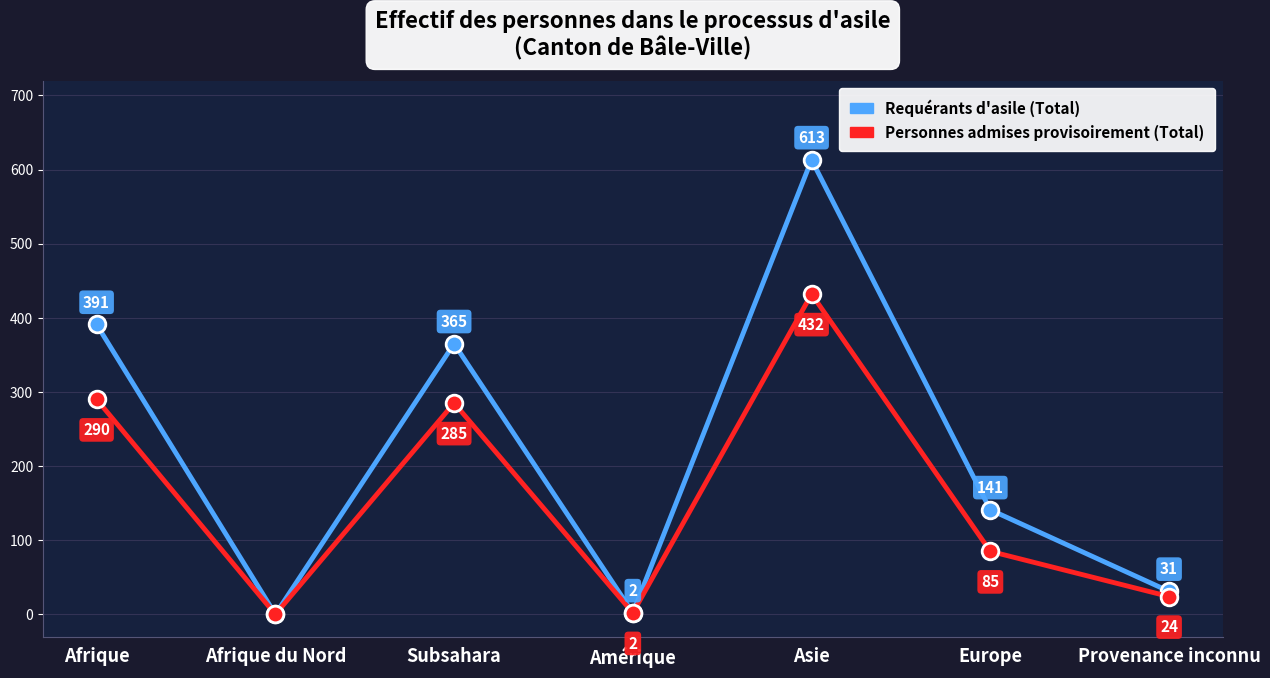

What is the value of the Personnes admises provisoirement (Total) point at the 7th from the left?

24